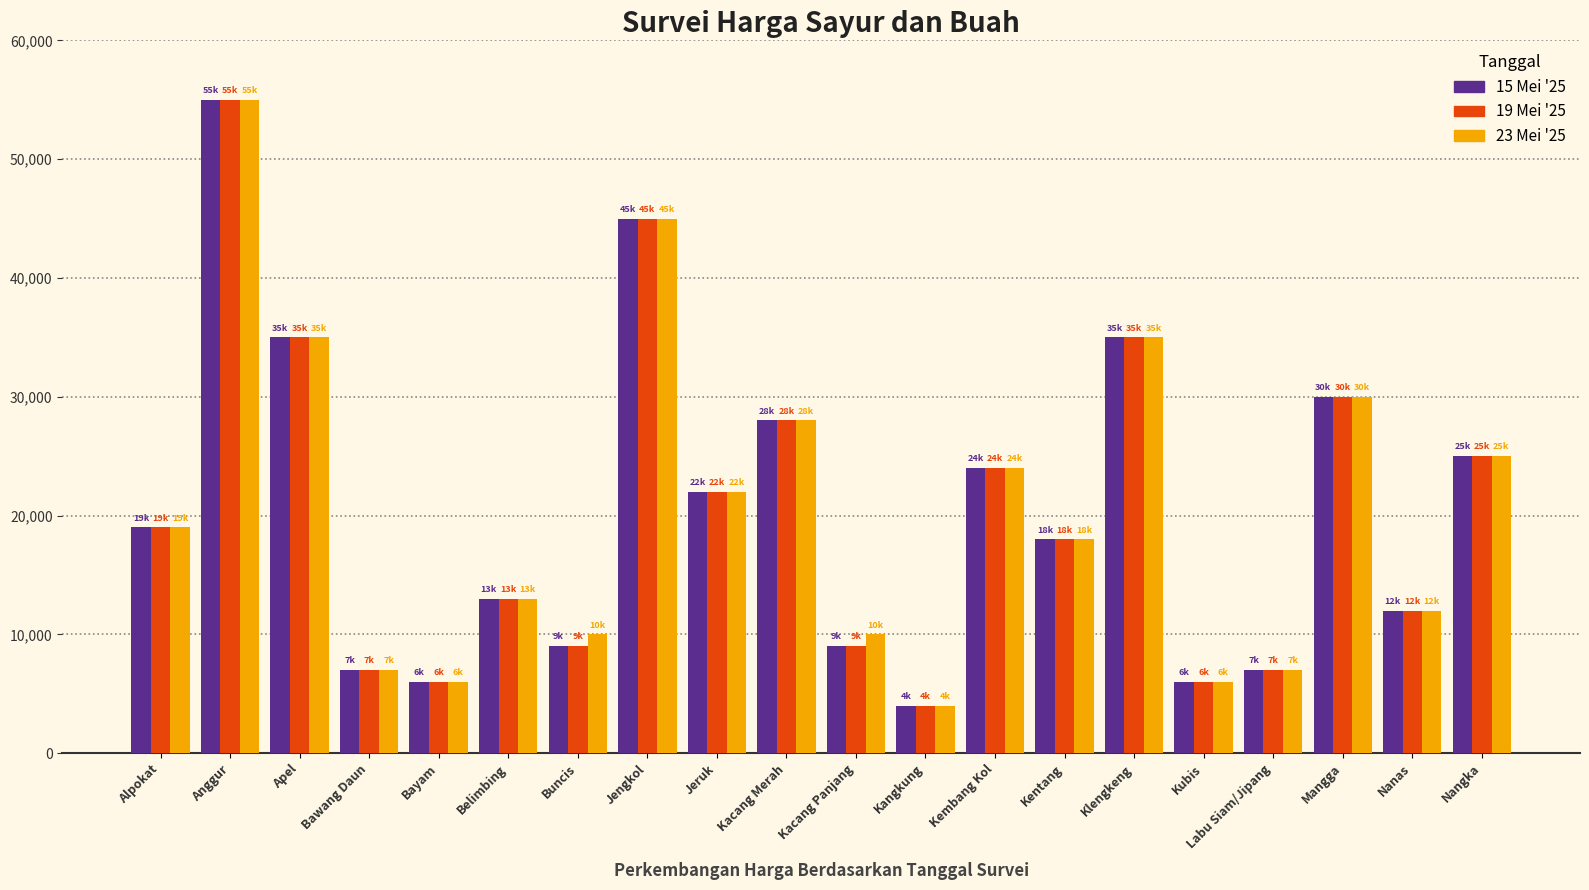

The 23 Mei '25 series shows 12031 at Labu Siam/Jipang. True or false?

False